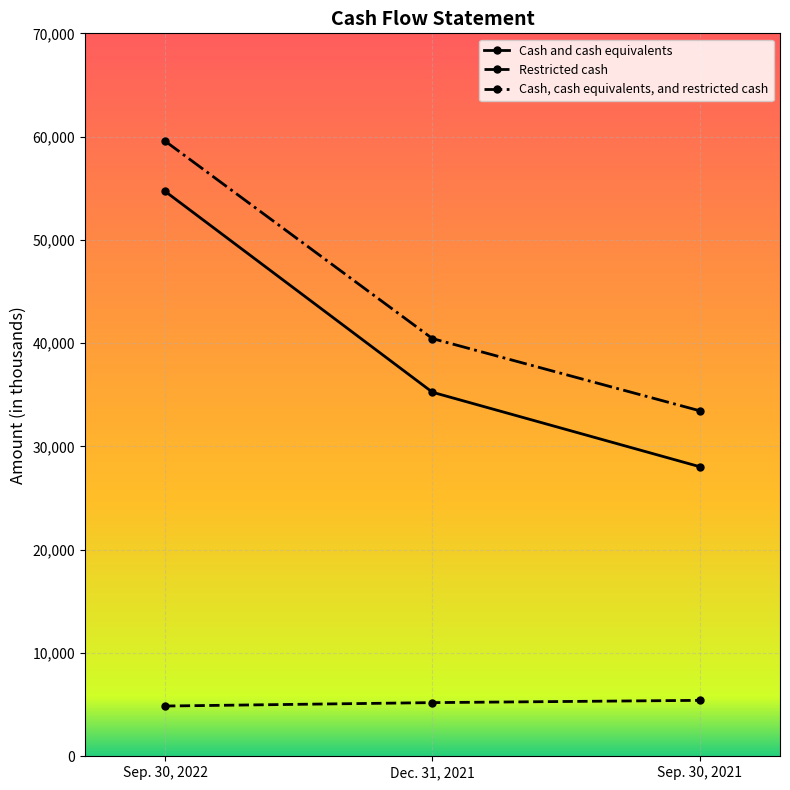

What is the difference between the highest and lowest values at Sep. 30, 2021?

28038